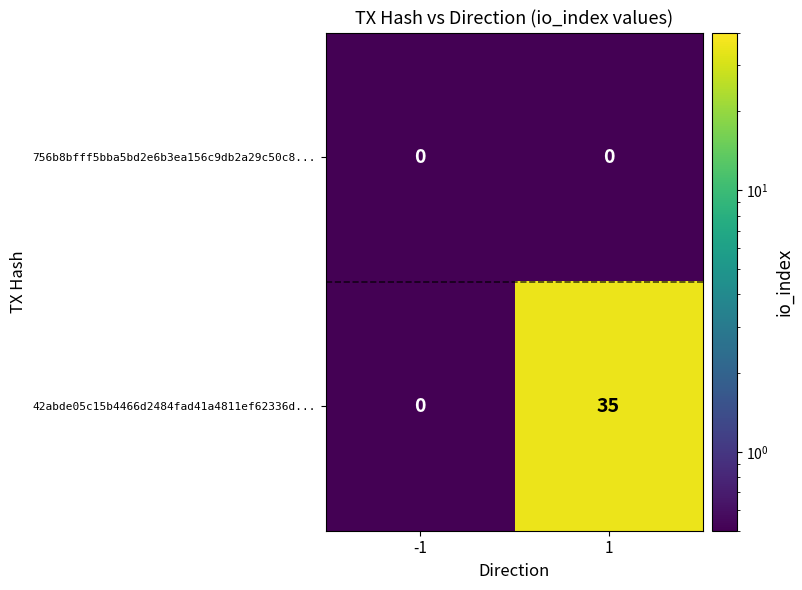

What is the maximum value for 42abde05c15b4466d2484fad41a4811ef62336d...?

35